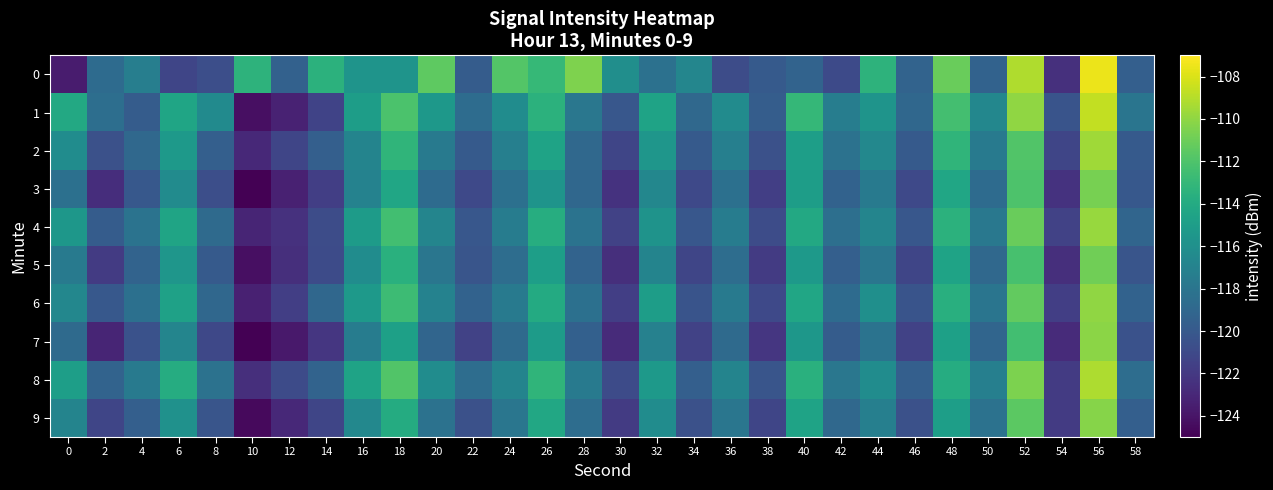

Which has a higher value, 52 or 48?

52